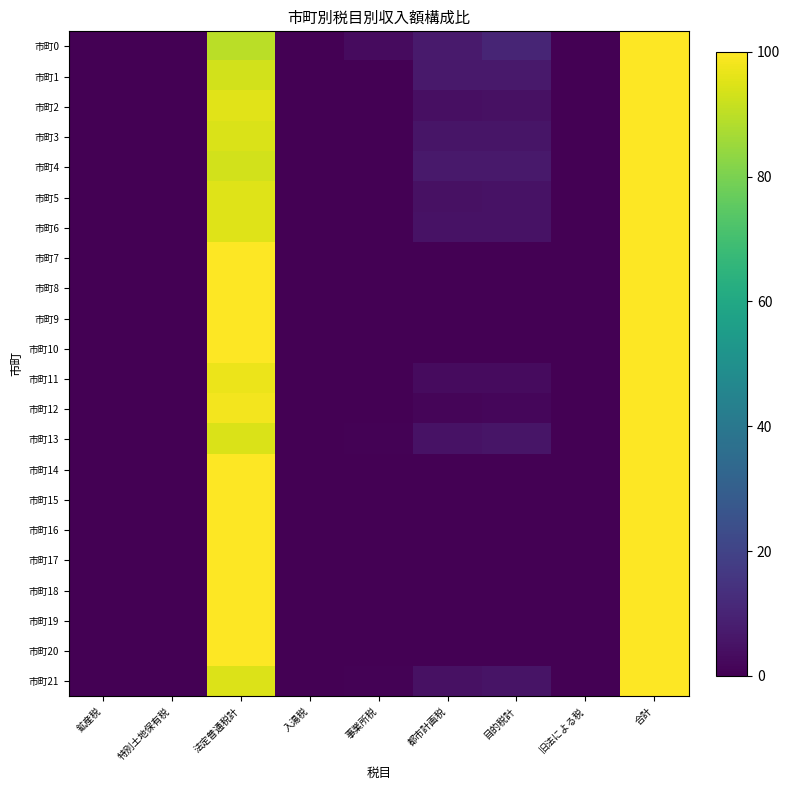

Which series has the largest total across all categories?

市町0